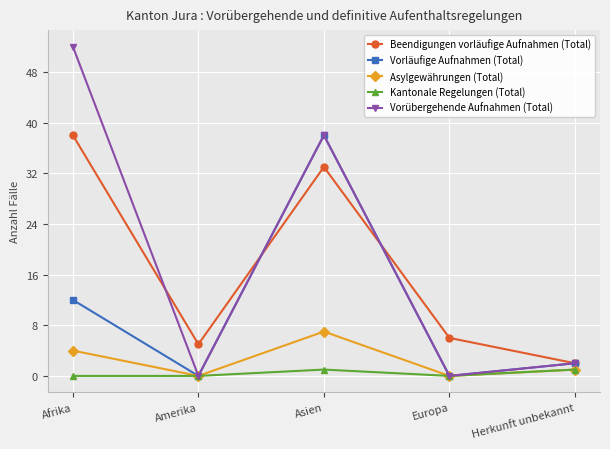

What is the sum of the Kantonale Regelungen (Total) values at Herkunft unbekannt and Asien?

2